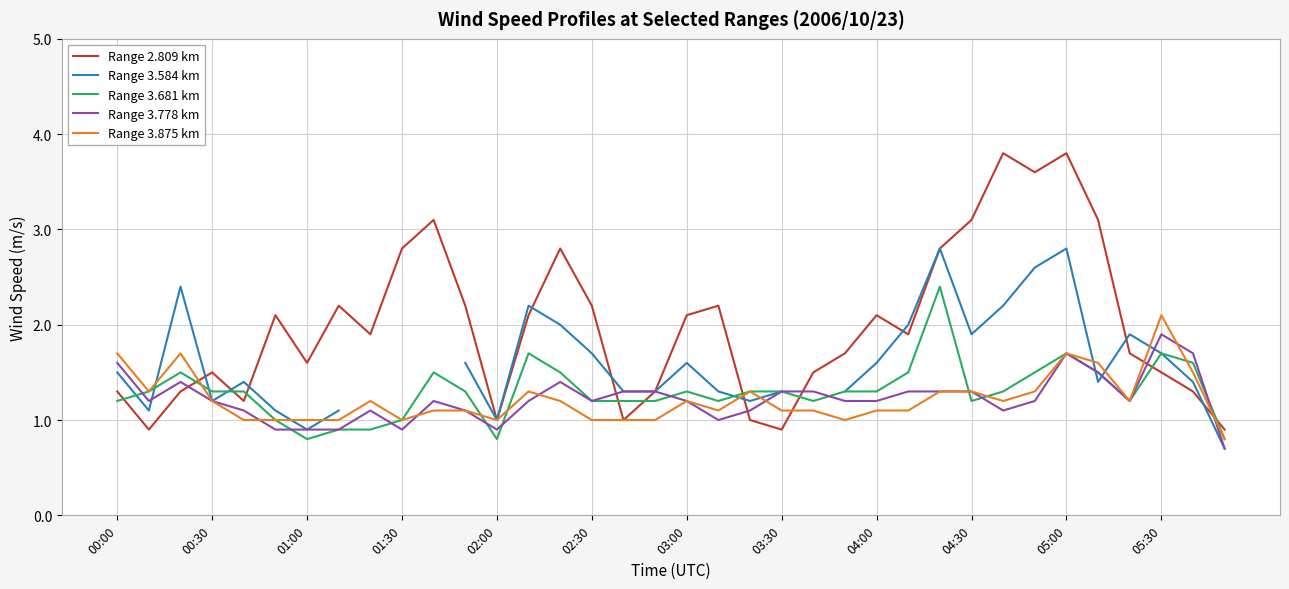

True or false: Range 3.875 km has a value of 0.5 at 02:00.

False